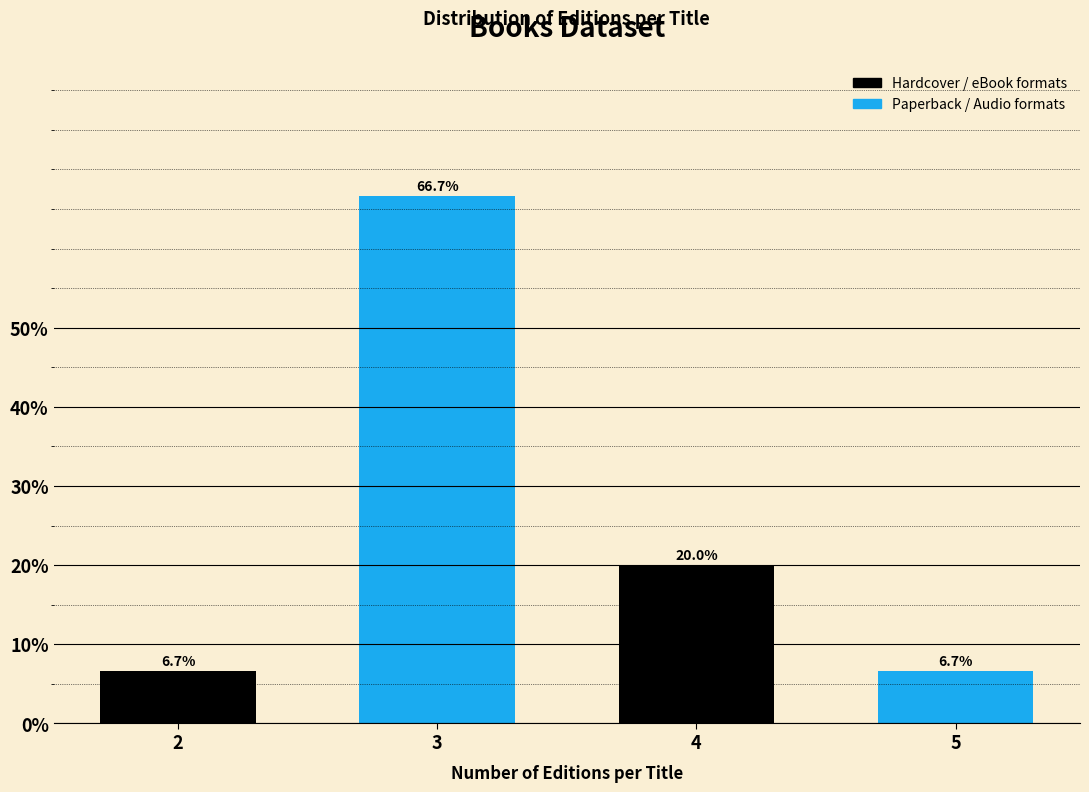

Reading left to right, list all the values displayed in this chart.

6.7	66.7	20.0	6.7